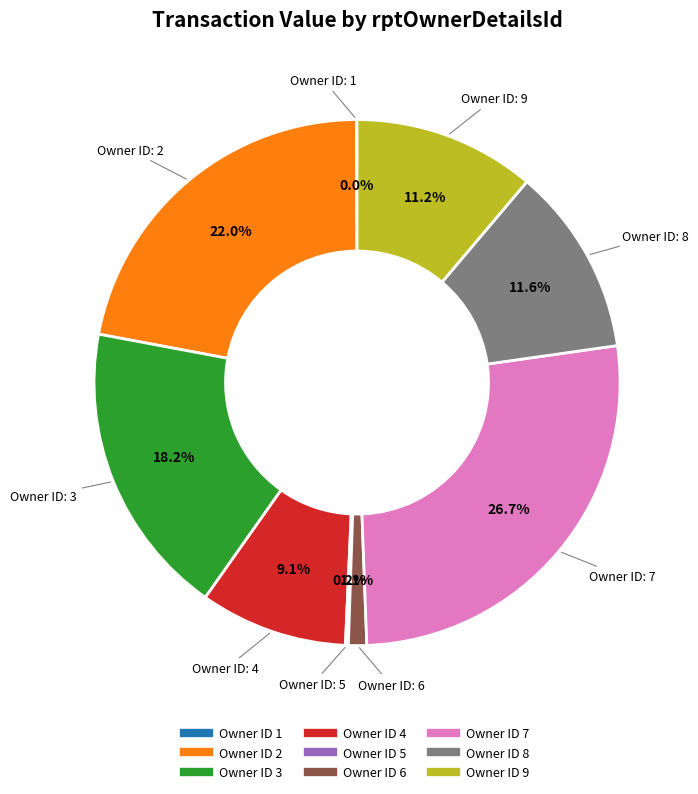

Is there a majority slice in this chart?

No